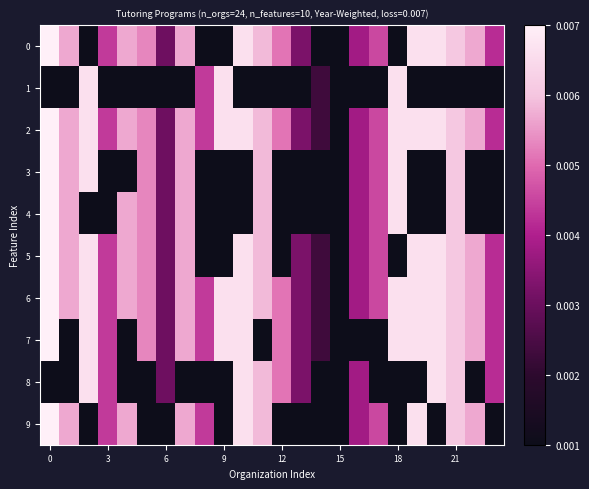

Reading left to right, what are all the values shown in this chart?

0: 0.0	0.0	0.0	0.0	0.0	0.0	0.0	0.0	0.0	0.0	0.0	0.0	0.0	0.0	0.0	0.0	0.0	0.0	0.0	0.0	0.0	0.0	0.0	0.0
1: 0.0	0.0	0.0	0.0	0.0	0.0	0.0	0.0	0.0	0.0	0.0	0.0	0.0	0.0	0.0	0.0	0.0	0.0	0.0	0.0	0.0	0.0	0.0	0.0
2: 0.0	0.0	0.0	0.0	0.0	0.0	0.0	0.0	0.0	0.0	0.0	0.0	0.0	0.0	0.0	0.0	0.0	0.0	0.0	0.0	0.0	0.0	0.0	0.0
3: 0.0	0.0	0.0	0.0	0.0	0.0	0.0	0.0	0.0	0.0	0.0	0.0	0.0	0.0	0.0	0.0	0.0	0.0	0.0	0.0	0.0	0.0	0.0	0.0
4: 0.0	0.0	0.0	0.0	0.0	0.0	0.0	0.0	0.0	0.0	0.0	0.0	0.0	0.0	0.0	0.0	0.0	0.0	0.0	0.0	0.0	0.0	0.0	0.0
5: 0.0	0.0	0.0	0.0	0.0	0.0	0.0	0.0	0.0	0.0	0.0	0.0	0.0	0.0	0.0	0.0	0.0	0.0	0.0	0.0	0.0	0.0	0.0	0.0
6: 0.0	0.0	0.0	0.0	0.0	0.0	0.0	0.0	0.0	0.0	0.0	0.0	0.0	0.0	0.0	0.0	0.0	0.0	0.0	0.0	0.0	0.0	0.0	0.0
7: 0.0	0.0	0.0	0.0	0.0	0.0	0.0	0.0	0.0	0.0	0.0	0.0	0.0	0.0	0.0	0.0	0.0	0.0	0.0	0.0	0.0	0.0	0.0	0.0
8: 0.0	0.0	0.0	0.0	0.0	0.0	0.0	0.0	0.0	0.0	0.0	0.0	0.0	0.0	0.0	0.0	0.0	0.0	0.0	0.0	0.0	0.0	0.0	0.0
9: 0.0	0.0	0.0	0.0	0.0	0.0	0.0	0.0	0.0	0.0	0.0	0.0	0.0	0.0	0.0	0.0	0.0	0.0	0.0	0.0	0.0	0.0	0.0	0.0